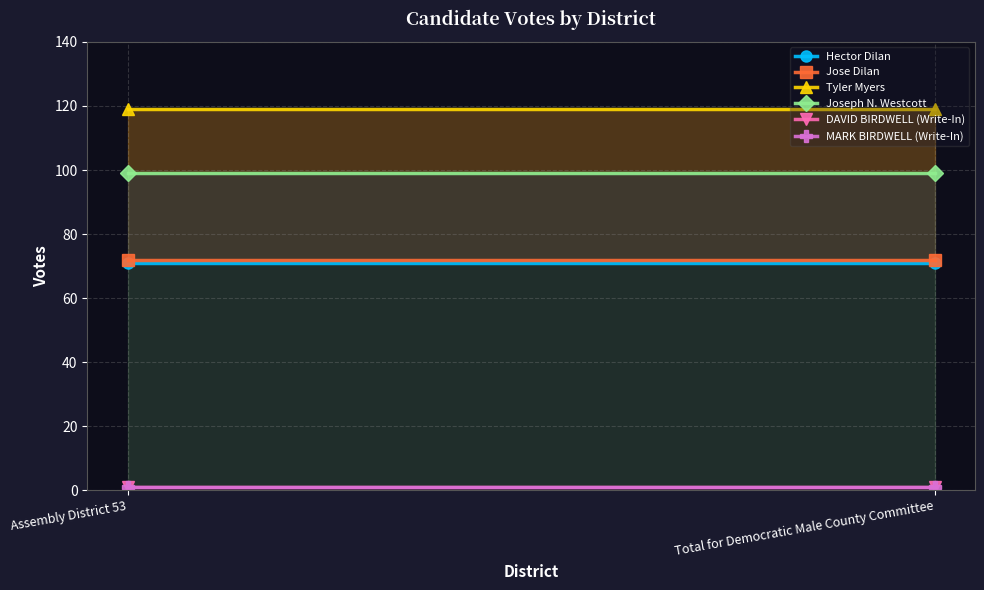

What is the sum of the Tyler Myers values at Assembly District 53 and Total for Democratic Male County Committee?

238